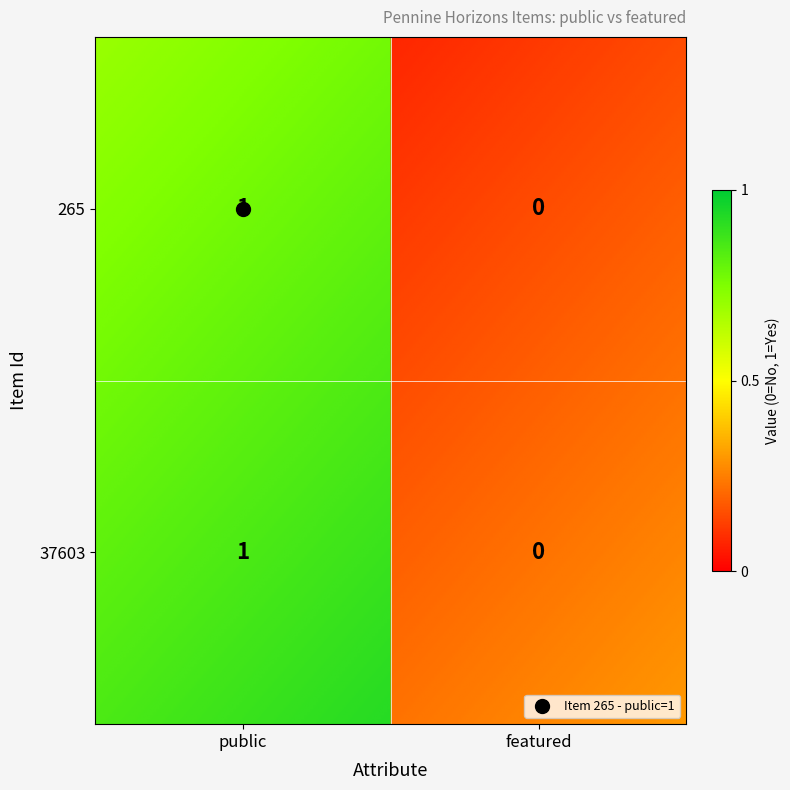

What is the sum of all 265 values?

1